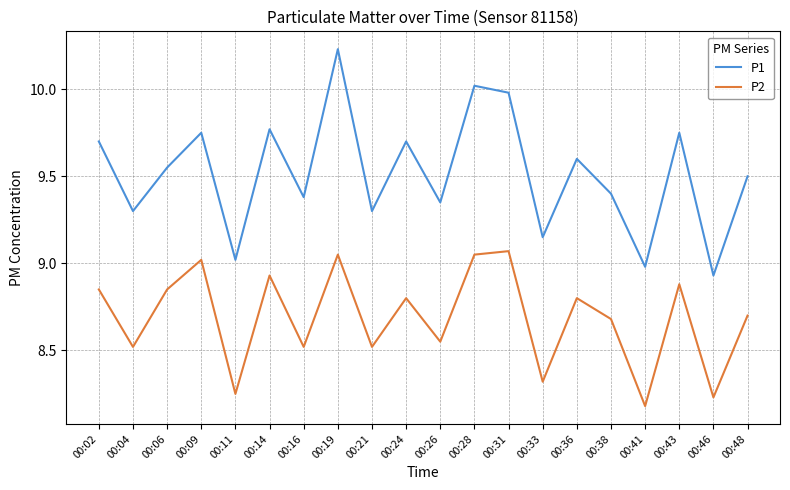

True or false: P2 and P1 intersect in this chart.

False